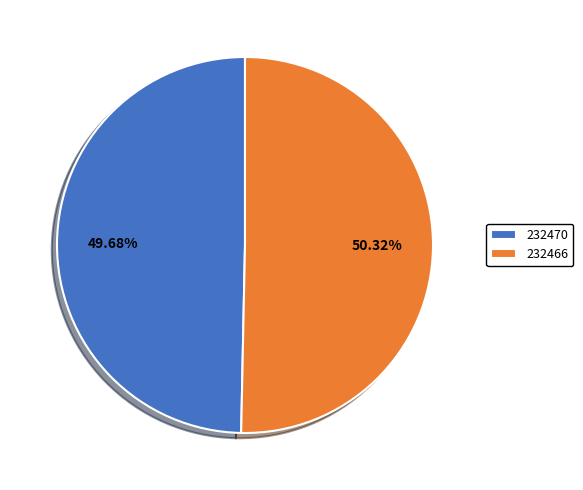

Is 232470 the majority of the pie?

No